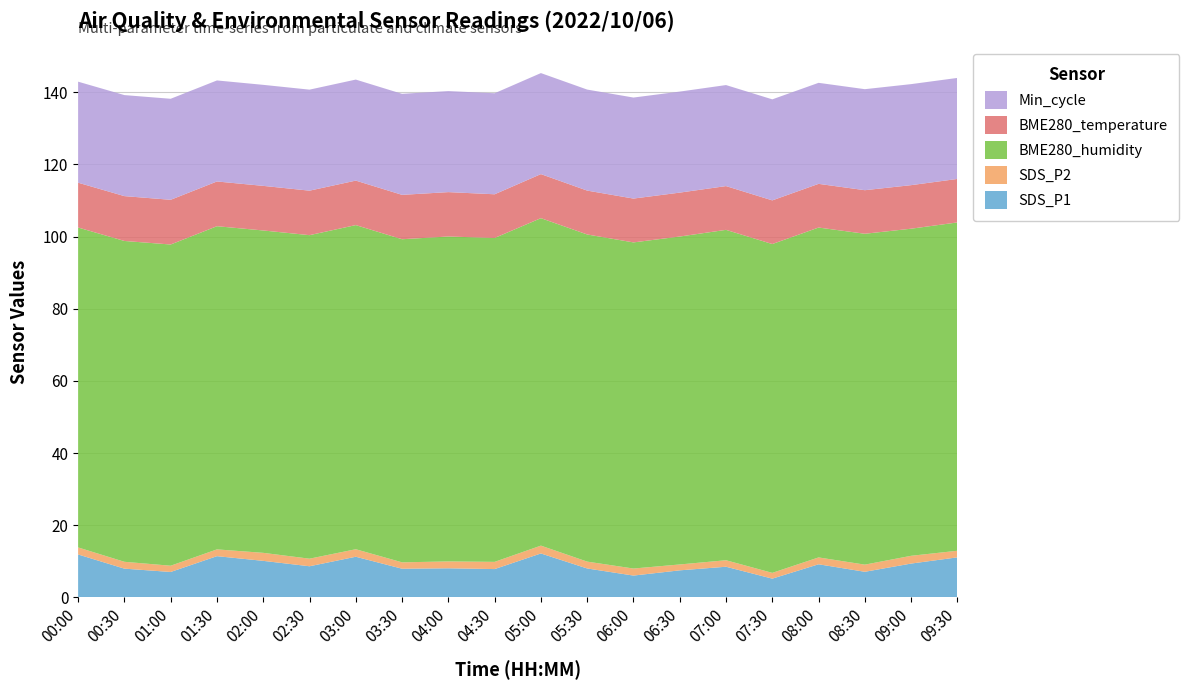

Reading right to left, extract all data points from this chart.

SDS_P1: 11.1	9.4	7.1	9.2	5.2	8.5	7.5	6.0	8.0	12.2	7.8	8.1	8.0	11.3	8.6	10.1	11.4	7.0	8.0	11.9
SDS_P2: 1.8	2.1	2.0	1.9	1.6	1.8	1.6	1.9	1.9	2.2	2.0	1.9	1.8	2.1	2.1	2.2	1.9	1.7	1.9	1.9
BME280_humidity: 91.0	90.7	91.7	91.4	91.1	91.6	90.9	90.4	90.7	90.8	89.8	90.1	89.5	89.8	89.7	89.3	89.6	89.0	88.9	88.7
BME280_temperature: 12.1	12.1	12.1	12.1	12.1	12.1	12.2	12.2	12.2	12.2	12.1	12.3	12.3	12.3	12.3	12.4	12.4	12.4	12.4	12.4
Min_cycle: 28.0	28.0	28.0	28.0	28.0	28.0	28.0	28.0	28.0	28.0	28.0	28.0	28.0	28.0	28.0	28.0	28.0	28.0	28.0	28.0